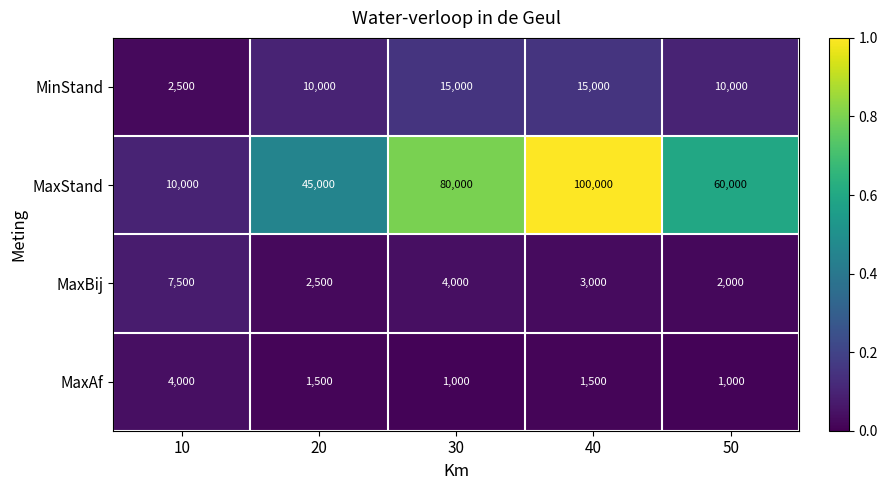

Reading left to right, transcribe all the data shown in this chart.

MinStand: 2500	10000	15000	15000	10000
MaxStand: 10000	45000	80000	100000	60000
MaxBij: 7500	2500	4000	3000	2000
MaxAf: 4000	1500	1000	1500	1000